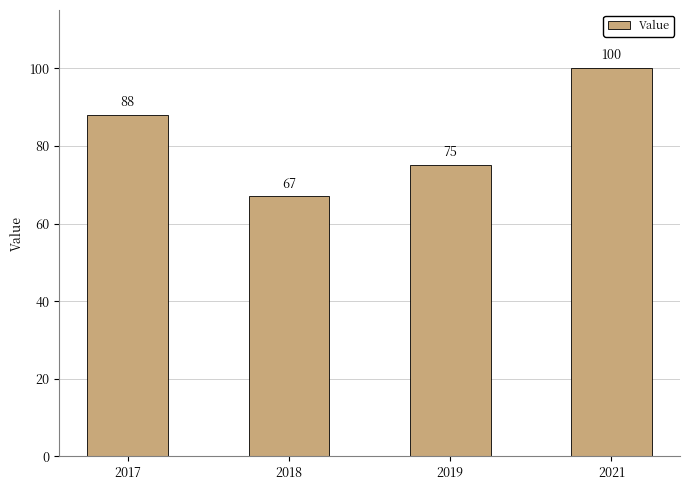

Where is the data nearest to the value 83?

2017